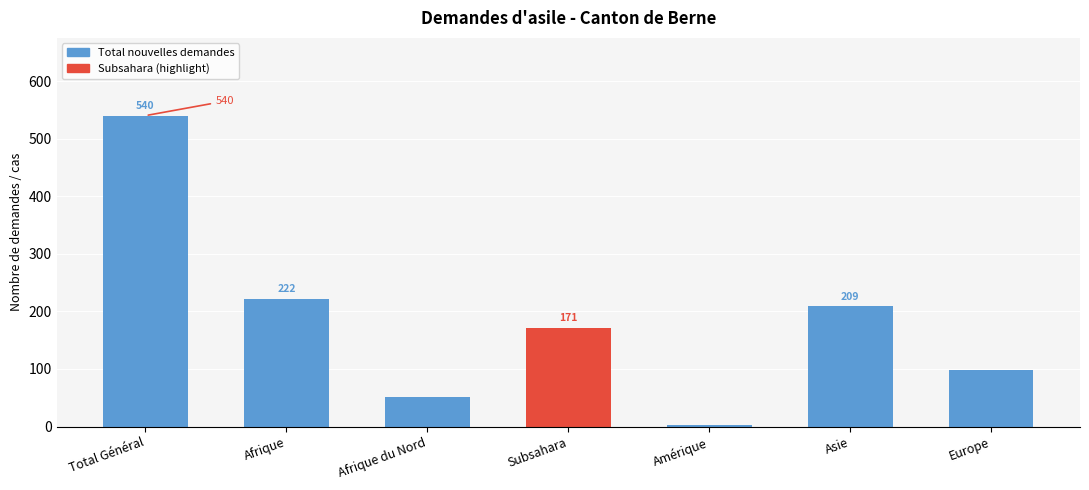

Rank the categories by value from highest to lowest.

Total Général, Afrique, Asie, Subsahara, Europe, Afrique du Nord, Amérique